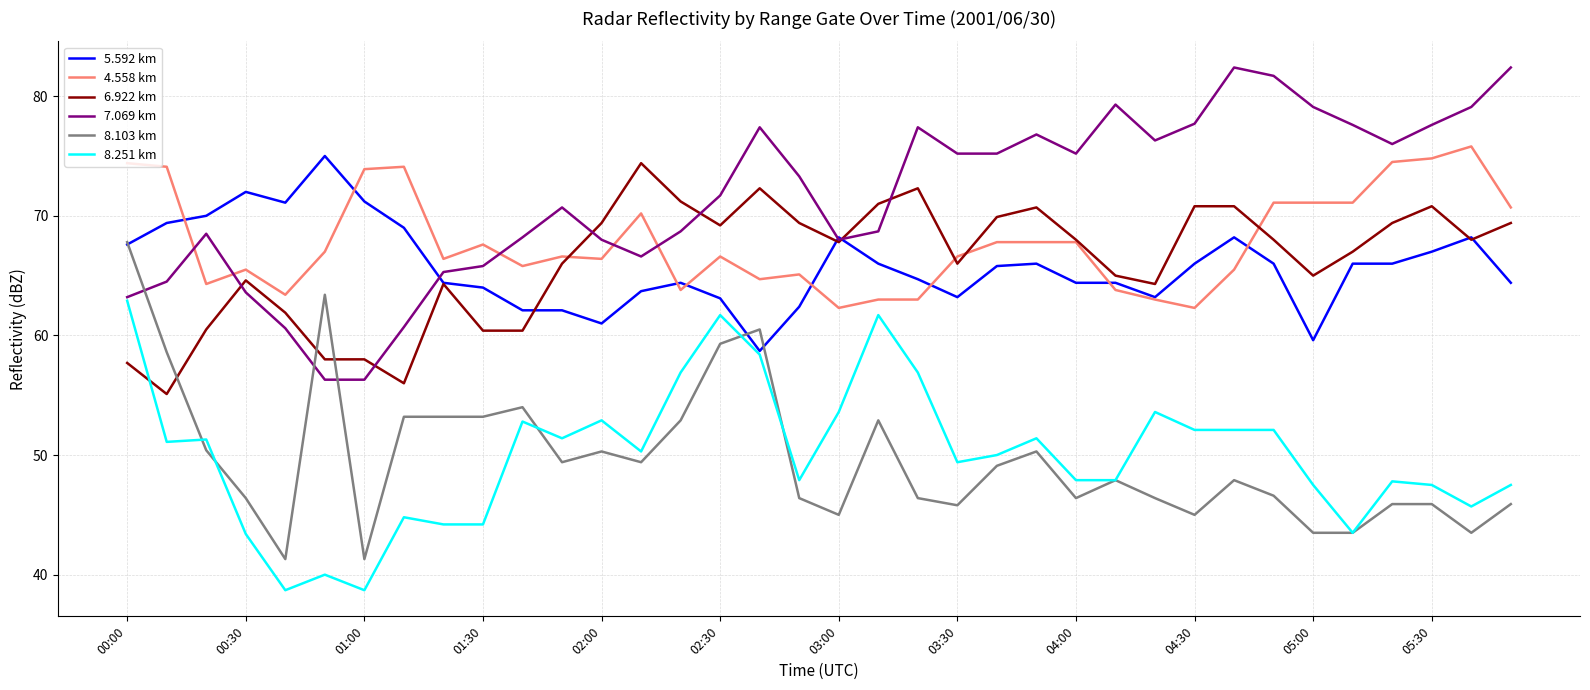

True or false: 4.558 km and 8.103 km intersect in this chart.

False